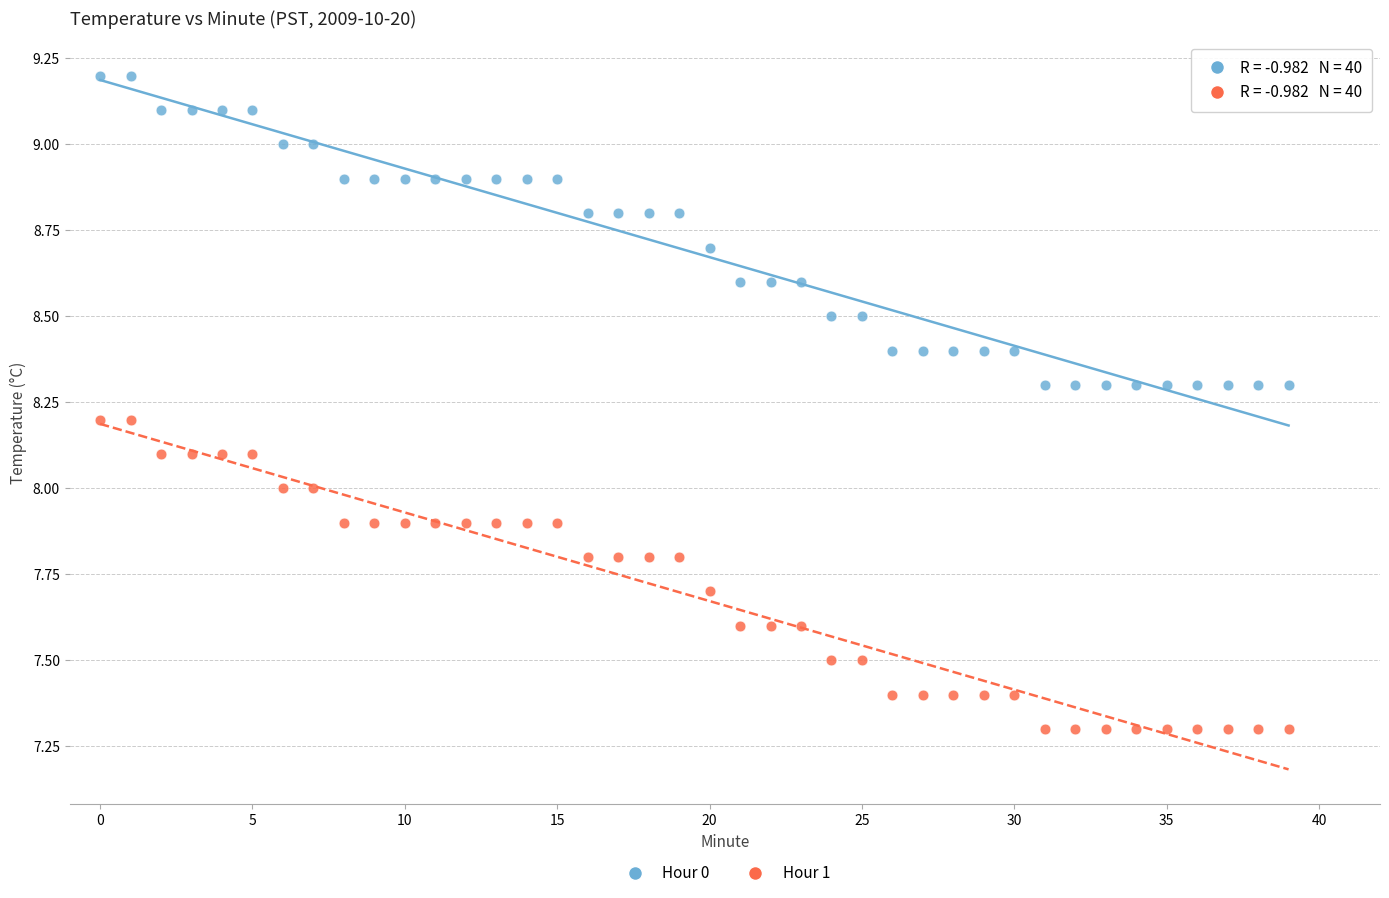

Across all data points, what is the range of Y values (max minus min)?

1.9